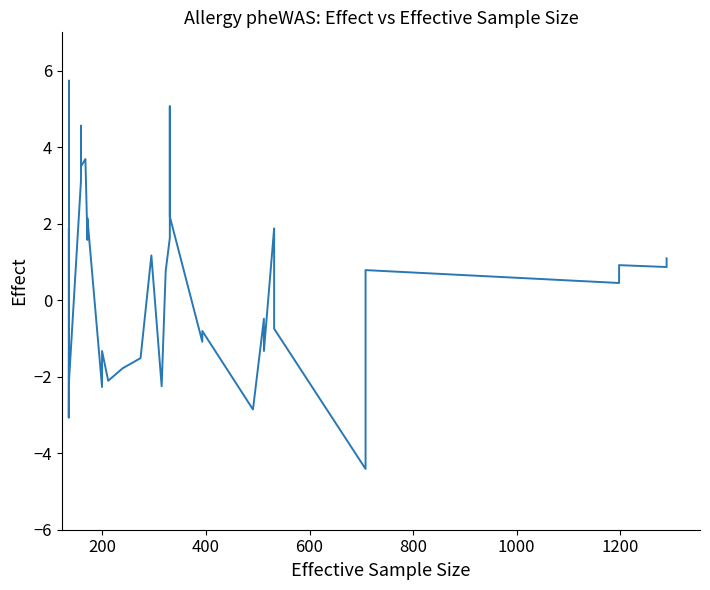

How many values are above zero?

20